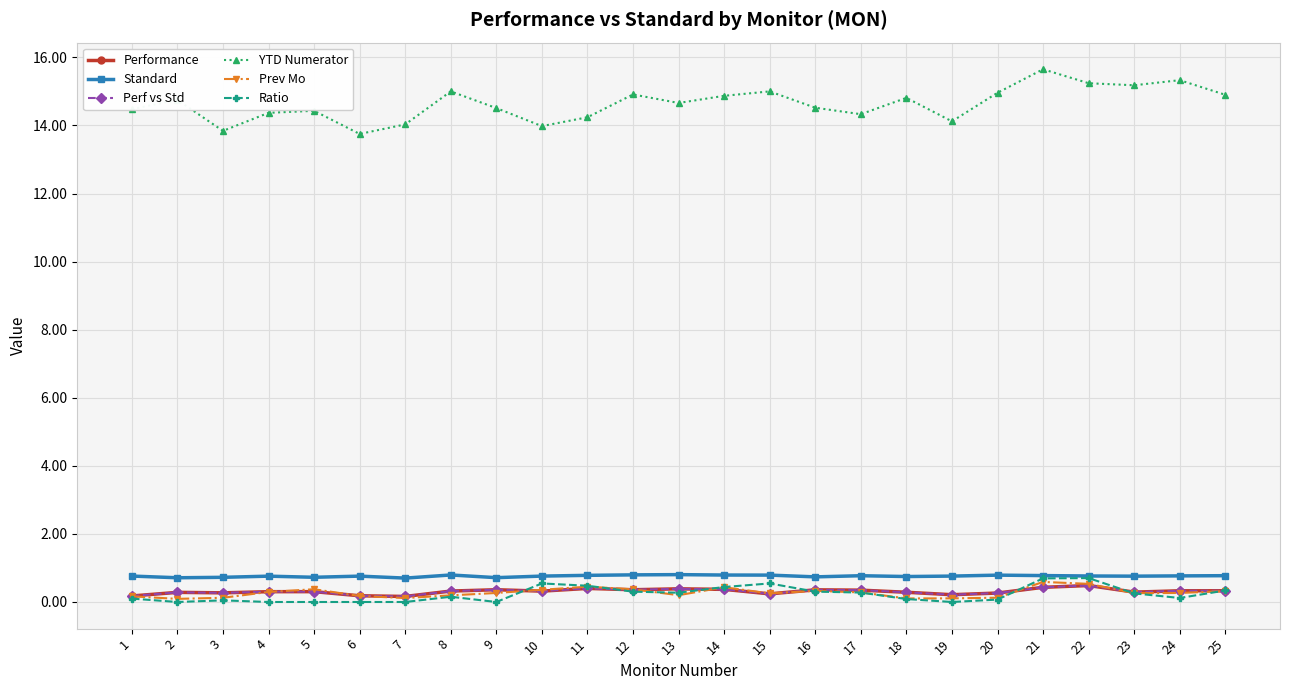

Rank the categories by Ratio value from lowest to highest.

2, 4, 5, 6, 7, 9, 19, 3, 20, 18, 1, 24, 8, 23, 13, 17, 12, 16, 25, 14, 11, 10, 15, 21, 22